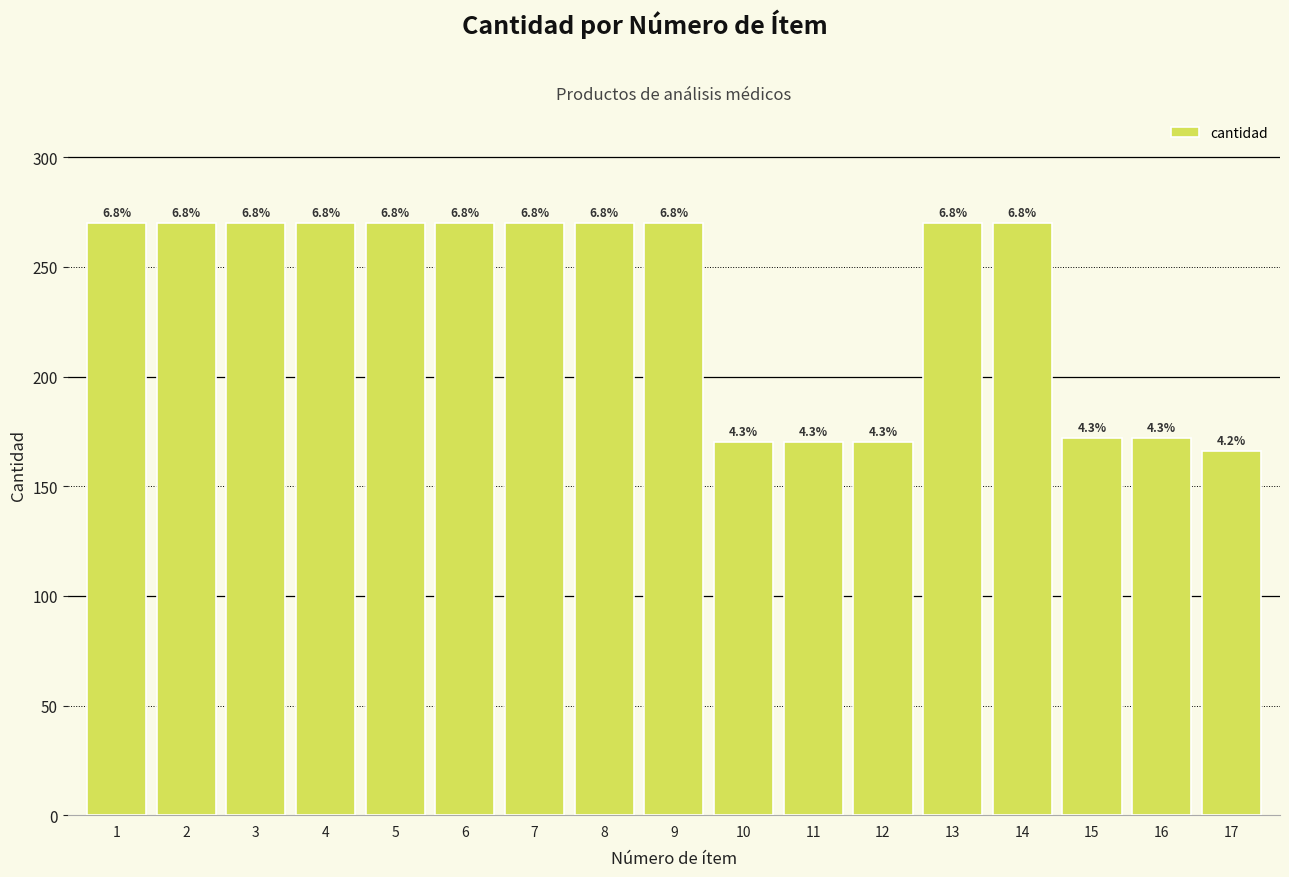

Between 12 and 10, which is larger?

12